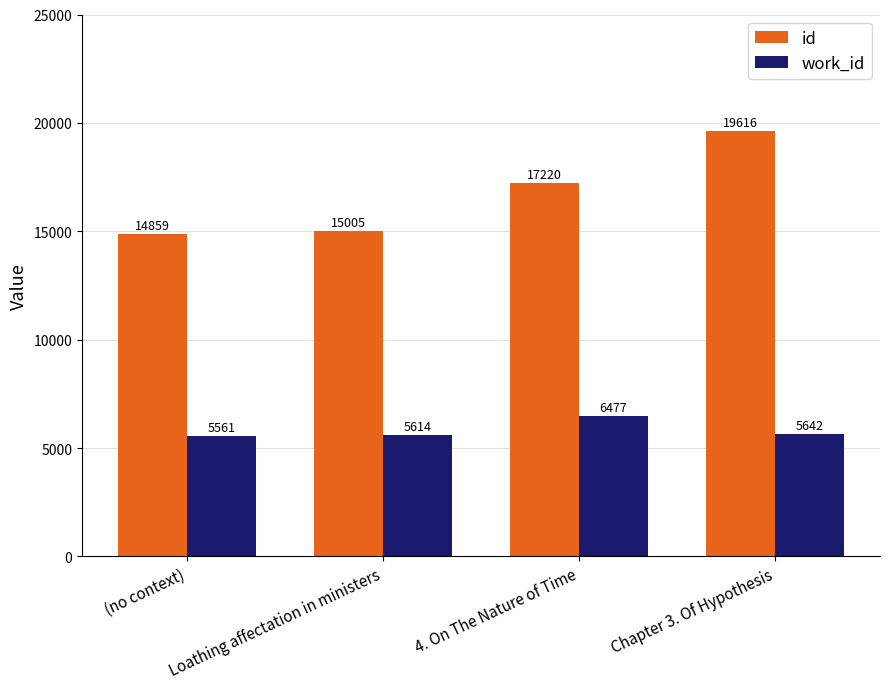

Rank the series by their maximum value, from highest to lowest.

id, work_id